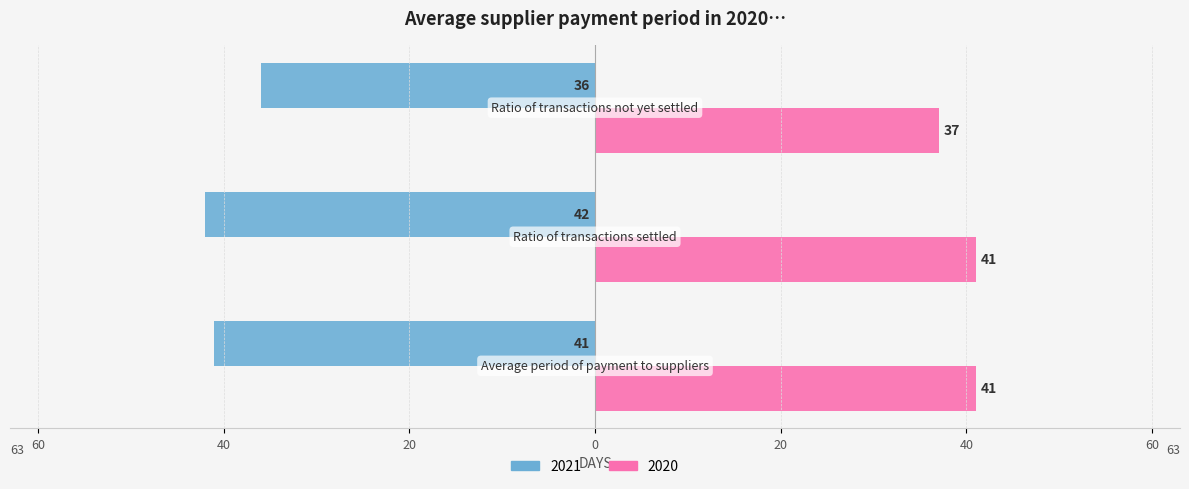

What are all the series names shown in the legend?

2021, 2020